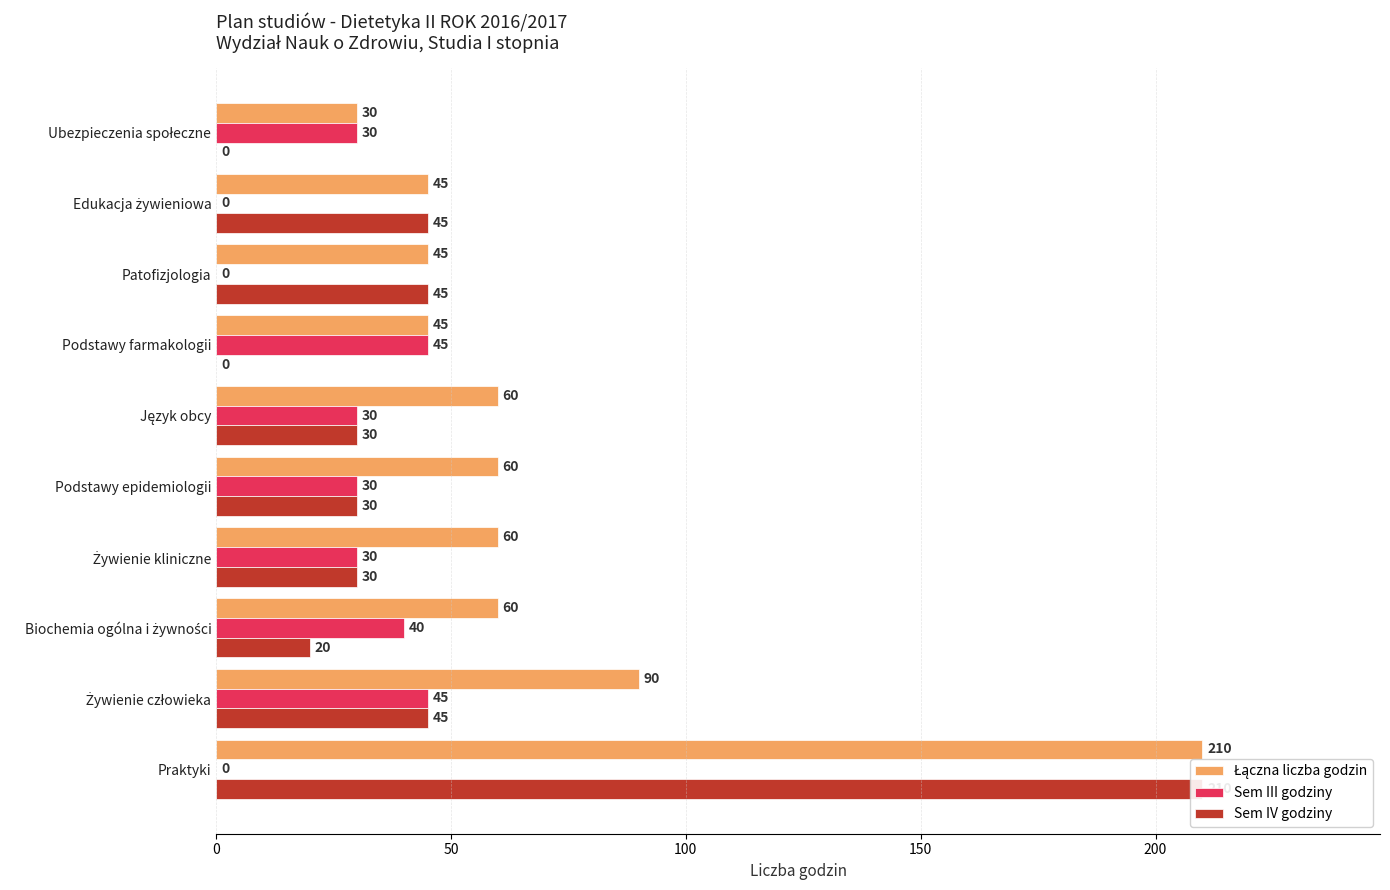

Which series changed the most between Edukacja żywieniowa and Ubezpieczenia społeczne?

Sem IV godziny